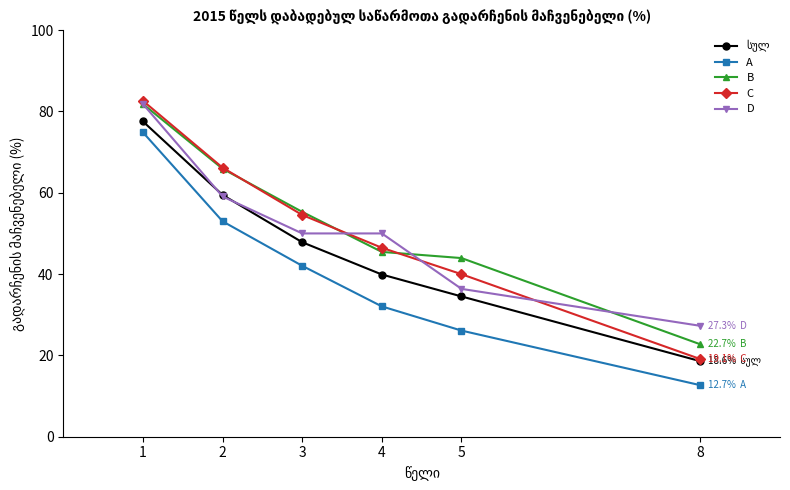

The value of C at 3 is 54.5. True or false?

True